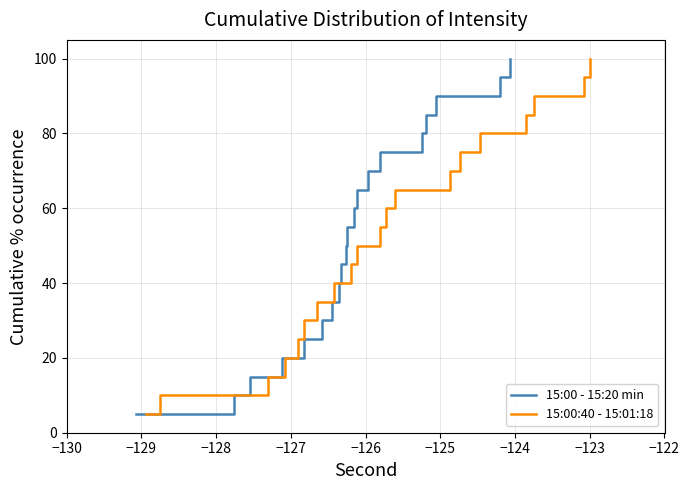

How many data points in 15:00:40 - 15:01:18 are above 55?

10